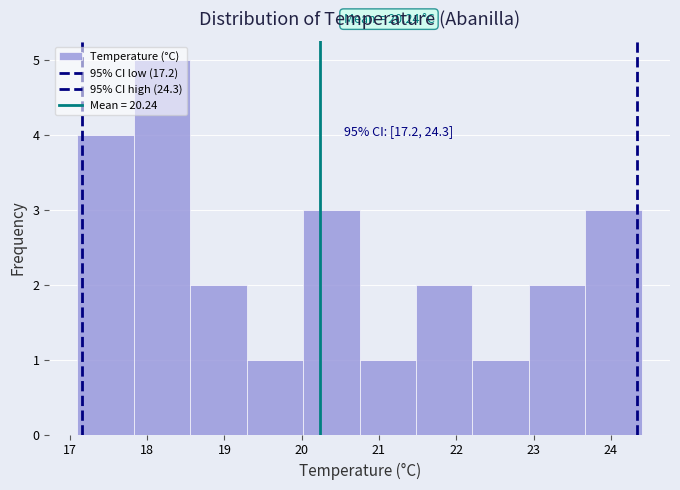

Which range on the x-axis has the tallest bar?

17.83 to 18.56